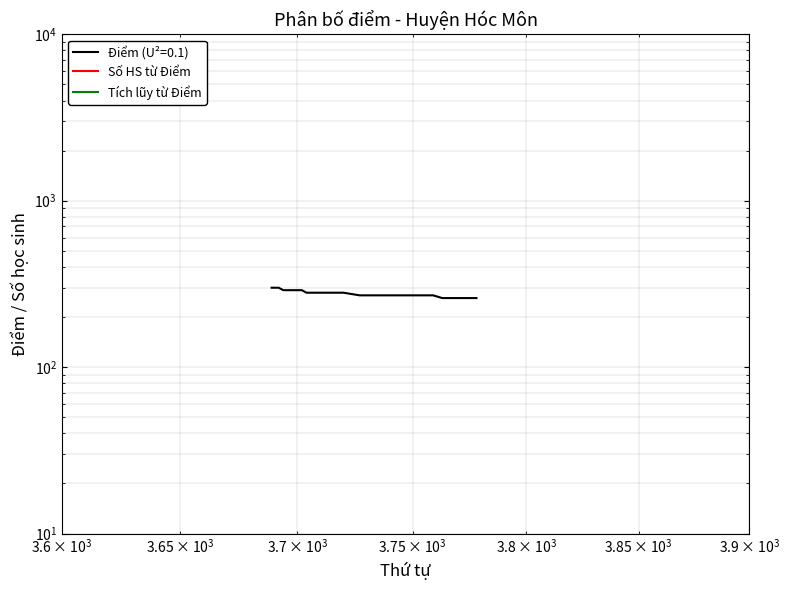

True or false: Số HS từ Điểm and Tích lũy từ Điểm intersect in this chart.

False